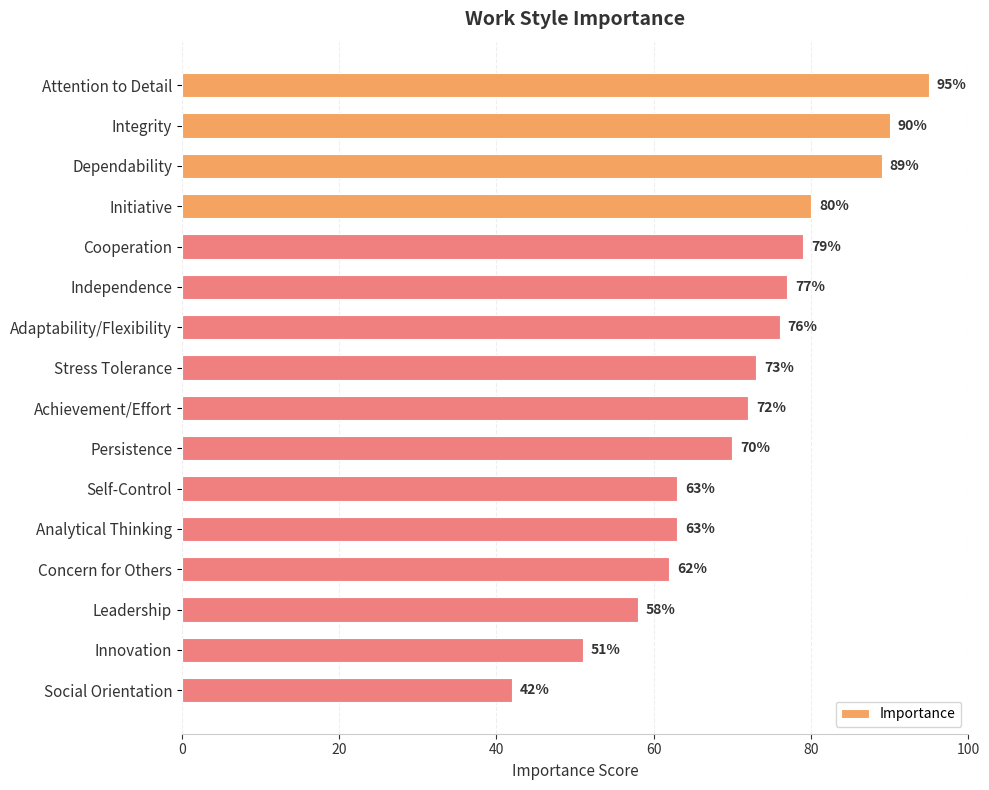

What is the average value?

71